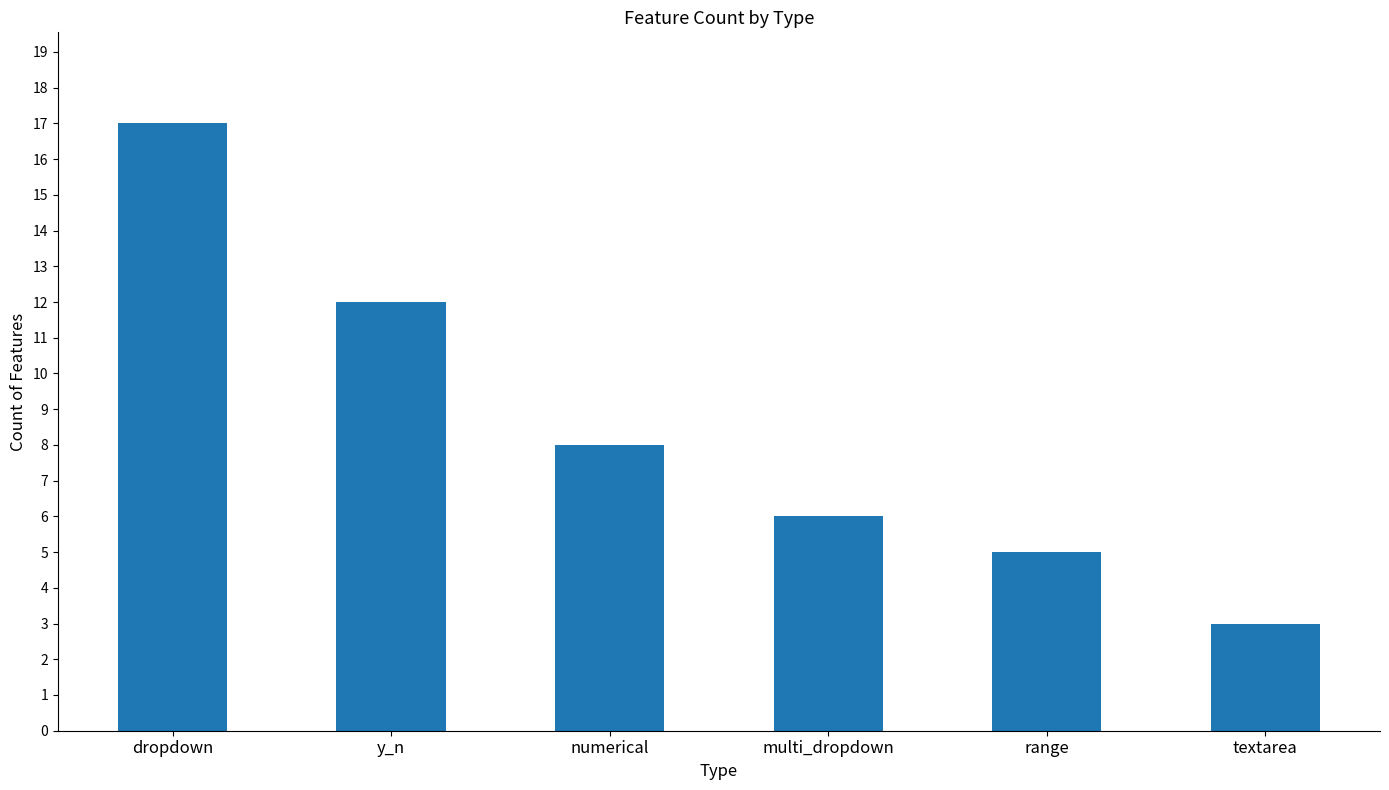

List the labels in order of value, smallest first.

textarea, range, multi_dropdown, numerical, y_n, dropdown